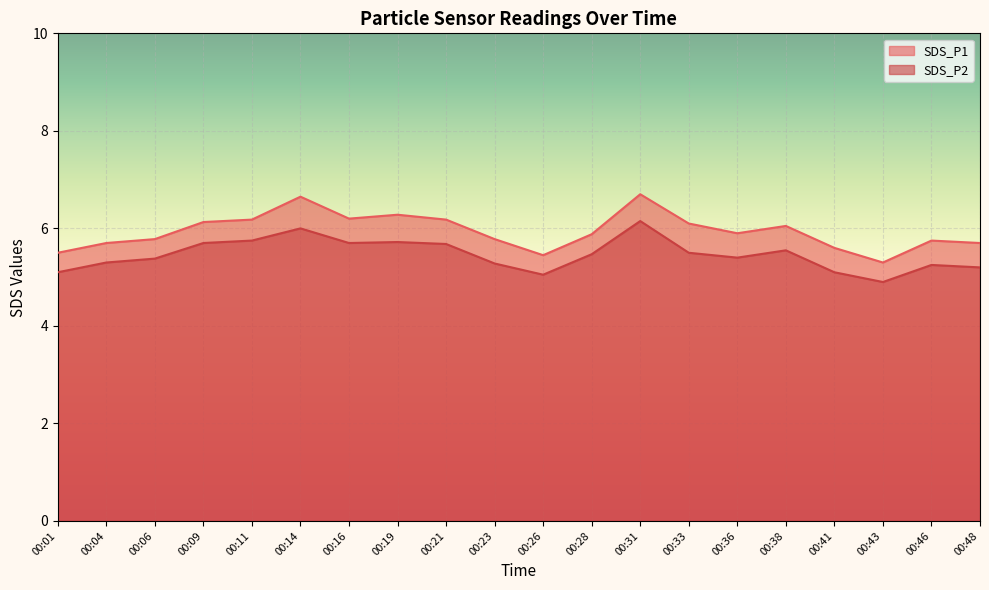

What is the total value across all series at 00:36?

11.3